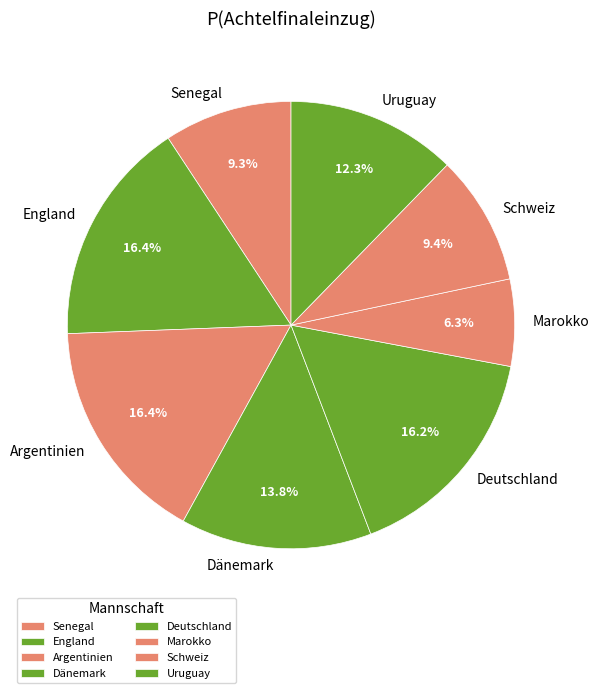

Which category has the smallest portion of the pie?

Marokko